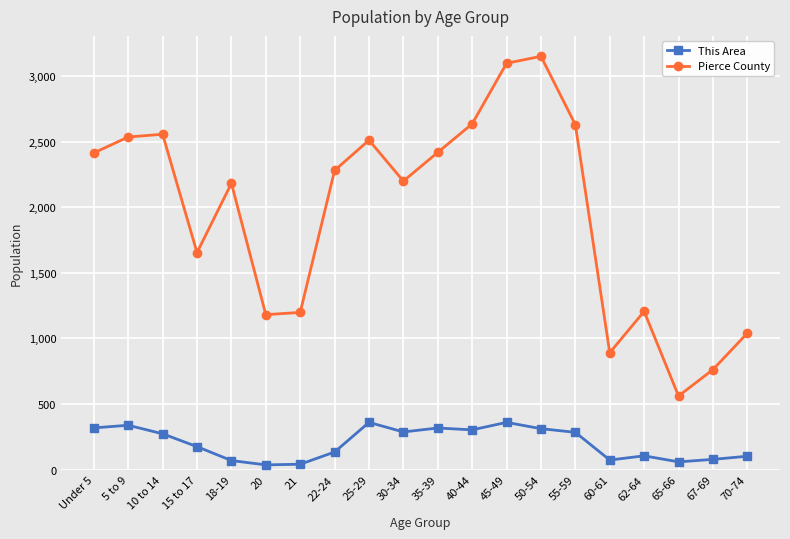

What is the label of the 12th point from the left?

40-44